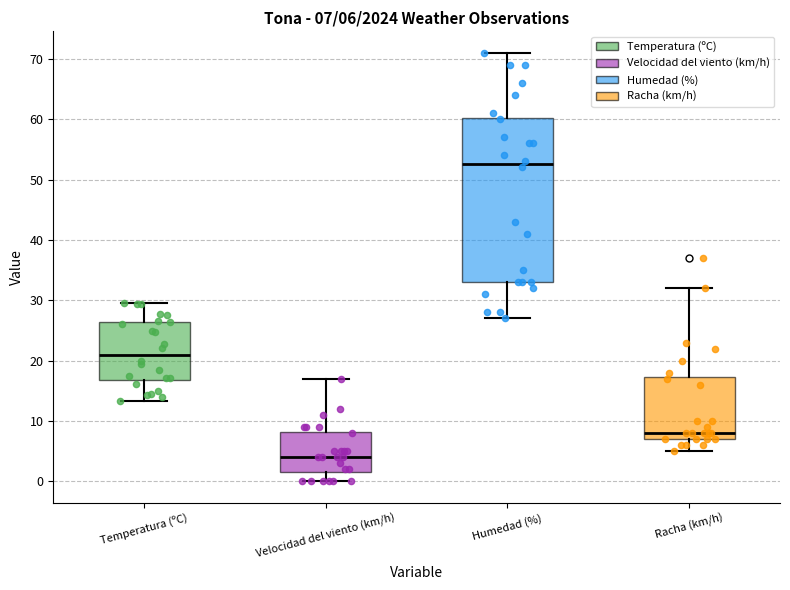

Comparing the boxes themselves (not the whiskers), which one is the tallest?

Humedad (%)